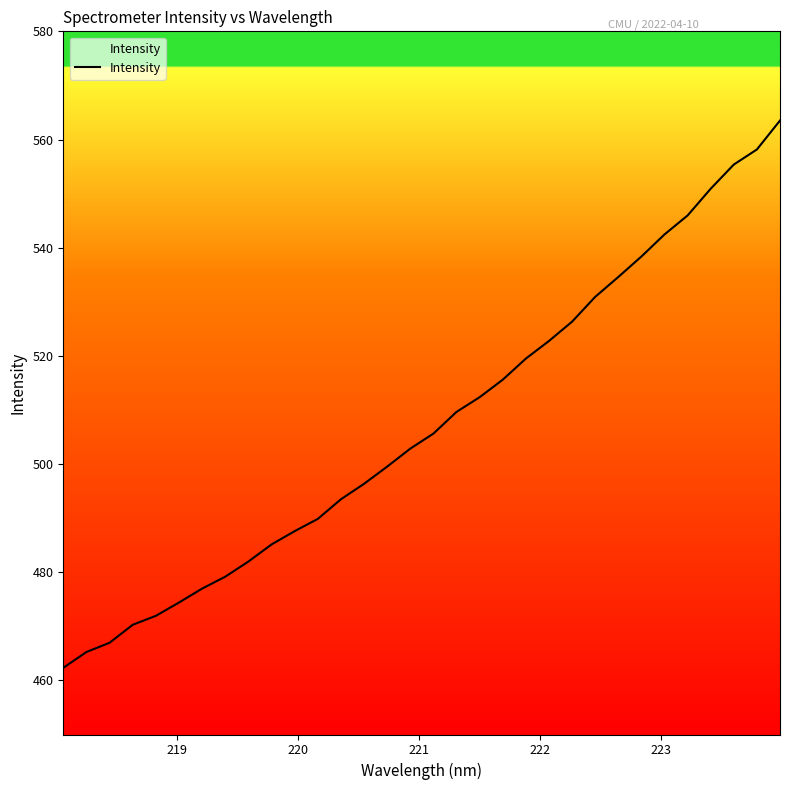

Reading left to right, what are all the values shown in this chart?

462.3	465.3	467.0	470.3	471.9	474.4	477.0	479.2	482.0	485.1	487.6	489.9	493.5	496.3	499.5	502.9	505.6	509.6	512.4	515.6	519.5	522.8	526.3	530.9	534.6	538.4	542.5	546.0	550.9	555.4	558.2	563.5